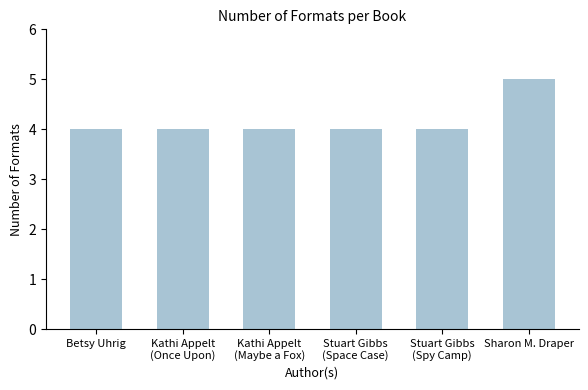

What is the change in value from Kathi Appelt
(Maybe a Fox) to Sharon M. Draper?

+1